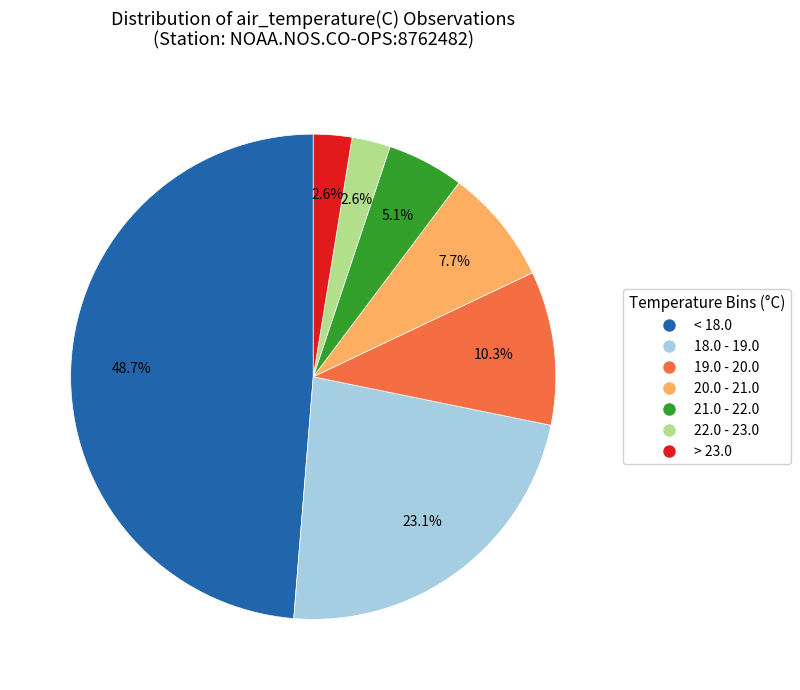

Does < 18.0 account for over 50% of the chart?

No